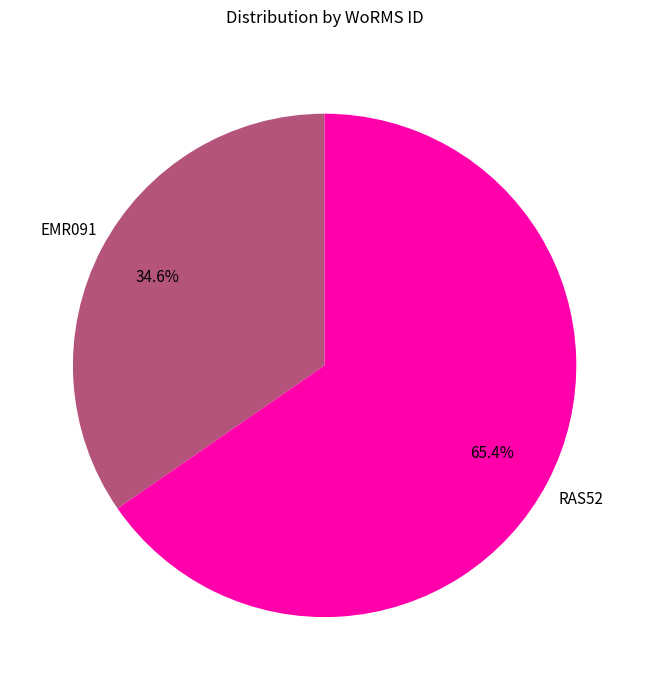

Does any single category account for the majority?

Yes